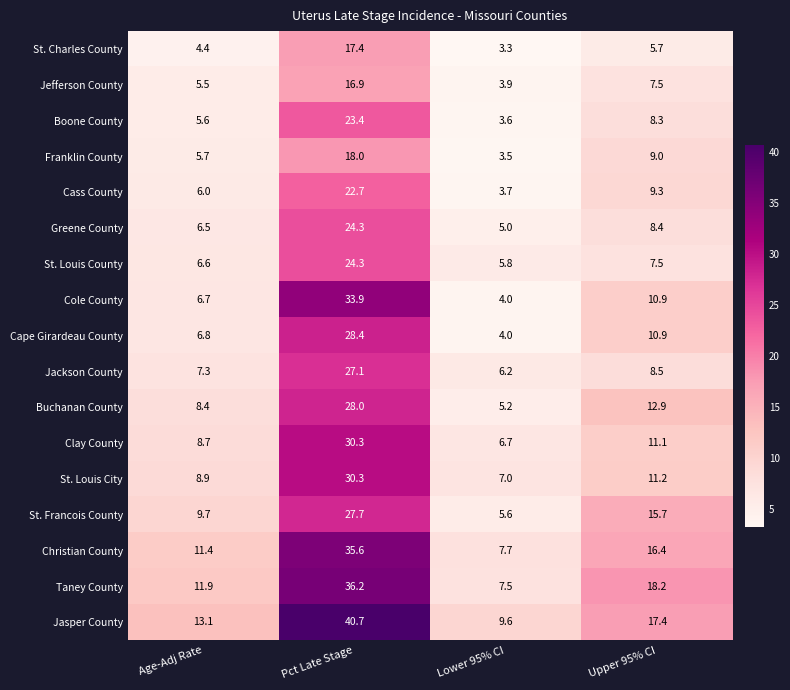

List the labels in order of St. Louis County value, smallest first.

Lower 95% CI, Age-Adj Rate, Upper 95% CI, Pct Late Stage